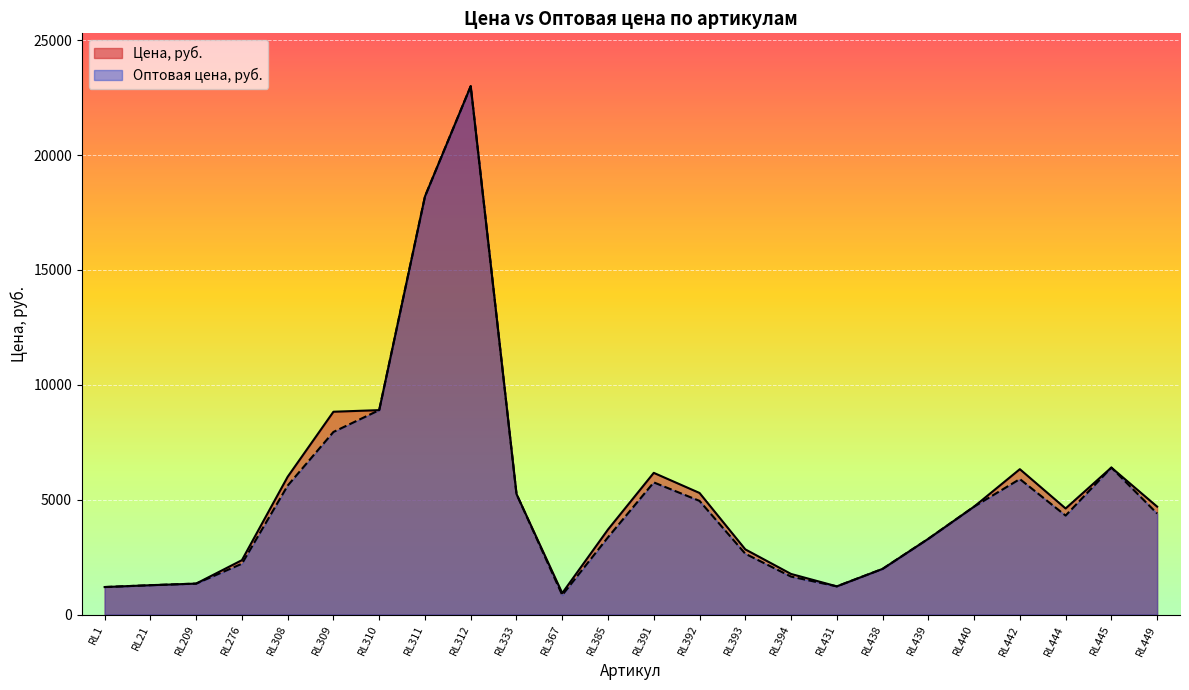

True or false: Цена, руб. and Оптовая цена, руб. cross at least once.

False